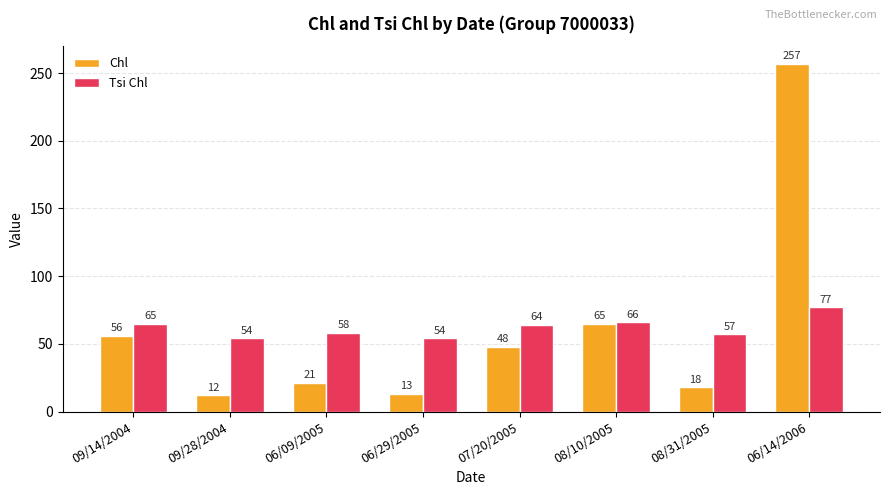

Which series has the widest spread of values?

Chl